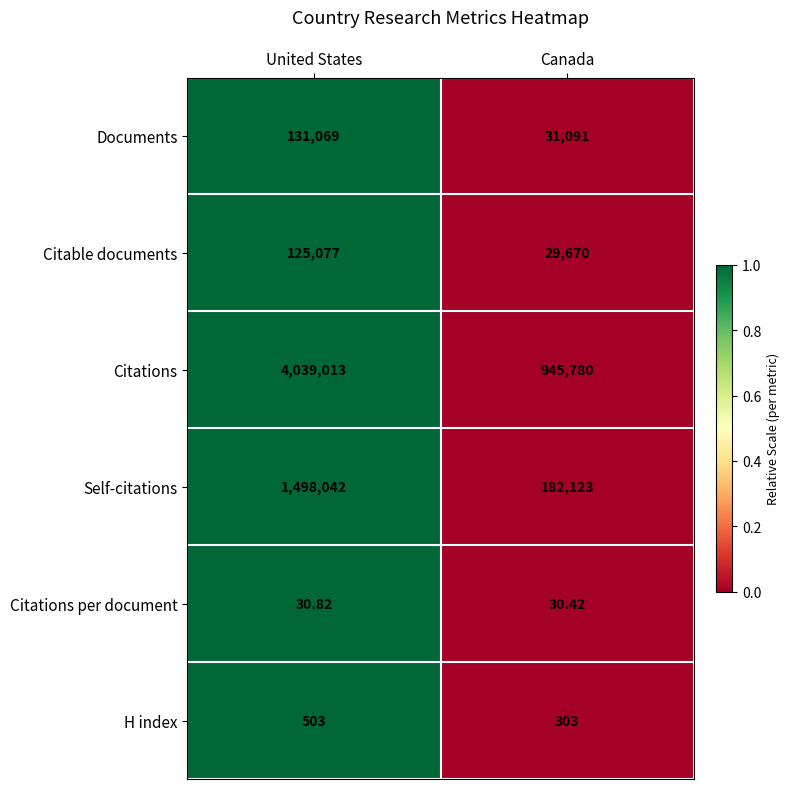

Between United States and Canada, which series saw the biggest shift?

Citations